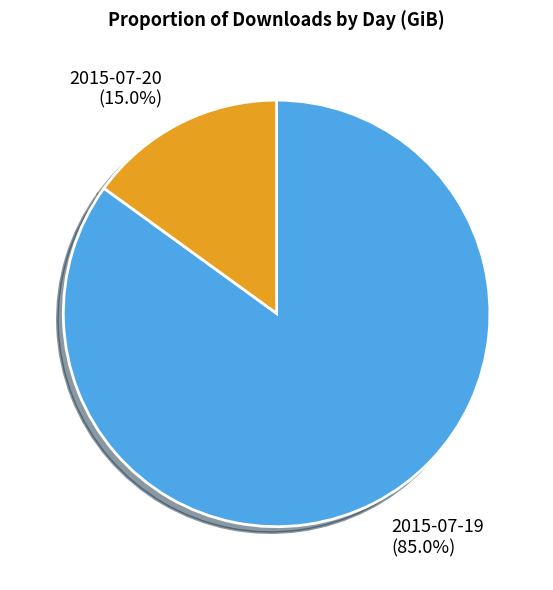

To the nearest percent, what portion does 2015-07-20 represent?

15%